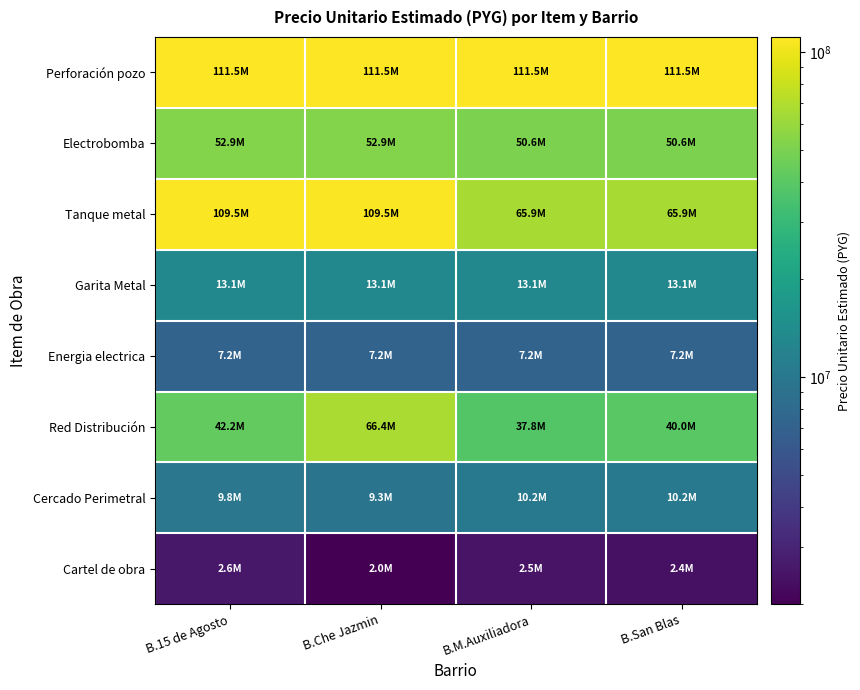

Which series has the widest spread of values?

Tanque metal